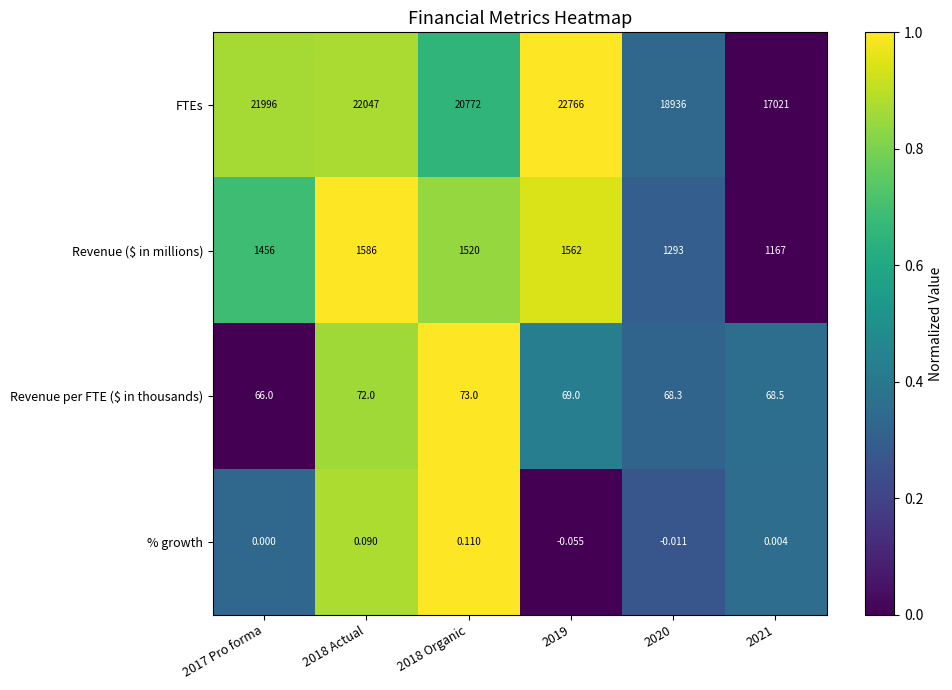

Which series changed the most between 2018 Actual and 2018 Organic?

FTEs